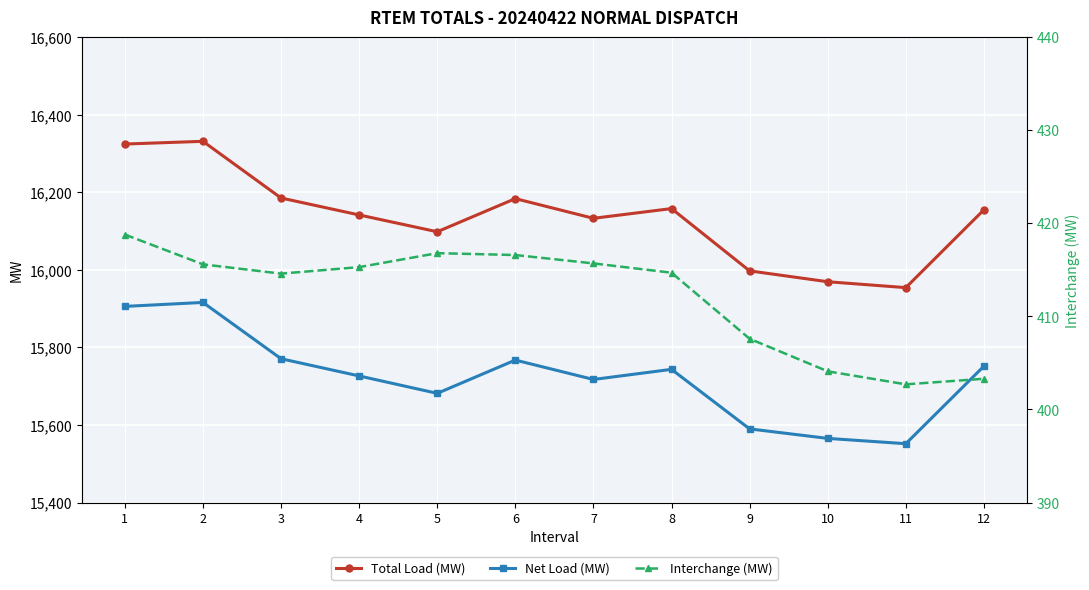

True or false: Interchange (MW) and Net Load (MW) intersect in this chart.

False